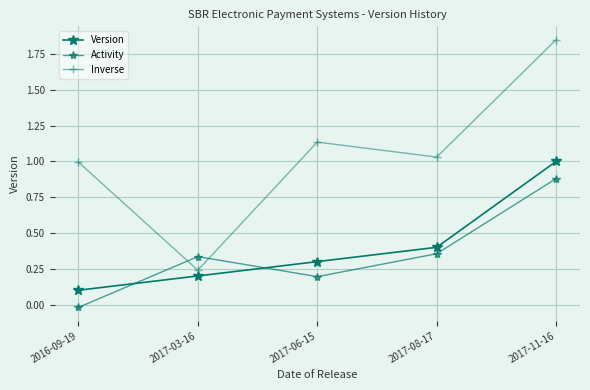

Reading left to right, transcribe all the data shown in this chart.

Version: 0.1	0.2	0.3	0.4	1.0
Activity: -0.0	0.3	0.2	0.4	0.9
Inverse: 1.0	0.2	1.1	1.0	1.9